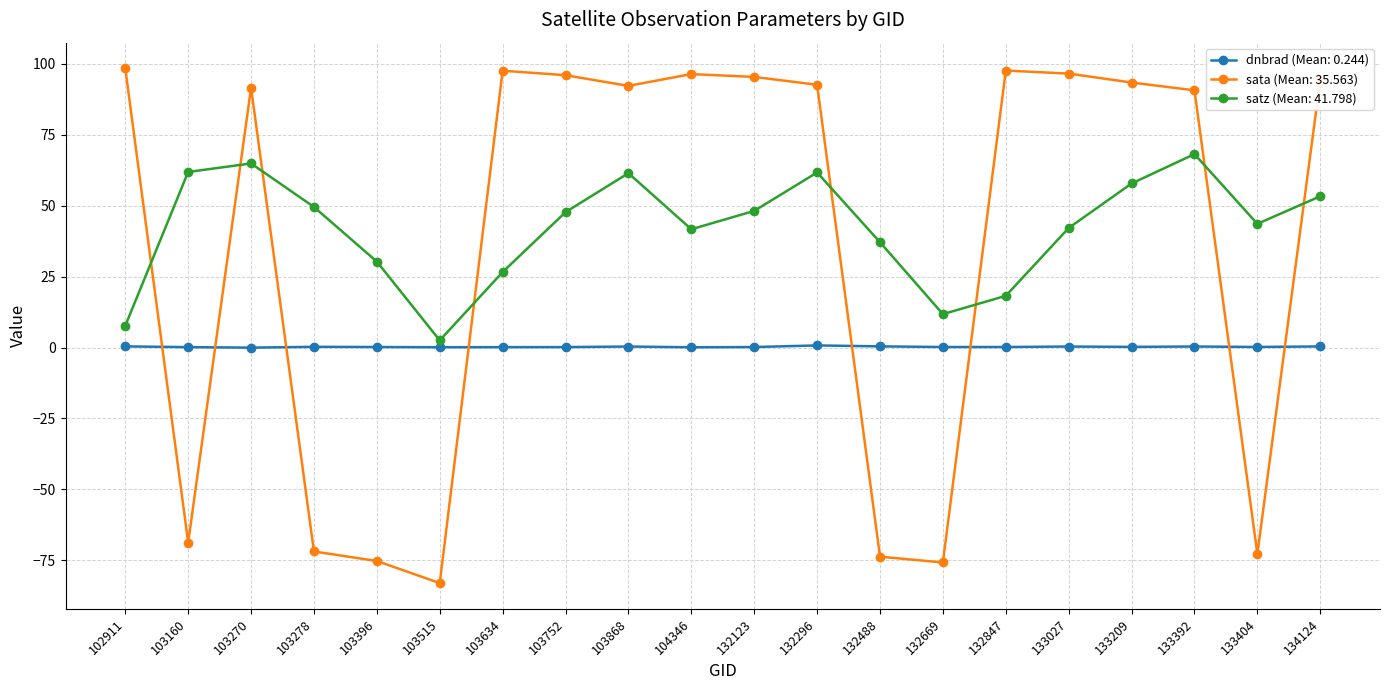

What is the spread (max minus min) of values at 103868?

91.9